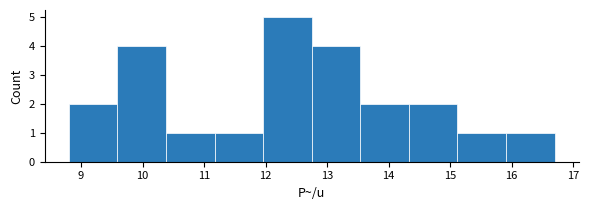

Reading left to right, list every bar in this chart as the range it spans on the x-axis followed by its height. Neither the bar edges nor the heights are printed on the chart, so give them approximately, as read against the axes.

8.80 to 9.59: 2
9.59 to 10.38: 4
10.38 to 11.17: 1
11.17 to 11.96: 1
11.96 to 12.75: 5
12.75 to 13.54: 4
13.54 to 14.33: 2
14.33 to 15.12: 2
15.12 to 15.91: 1
15.91 to 16.70: 1